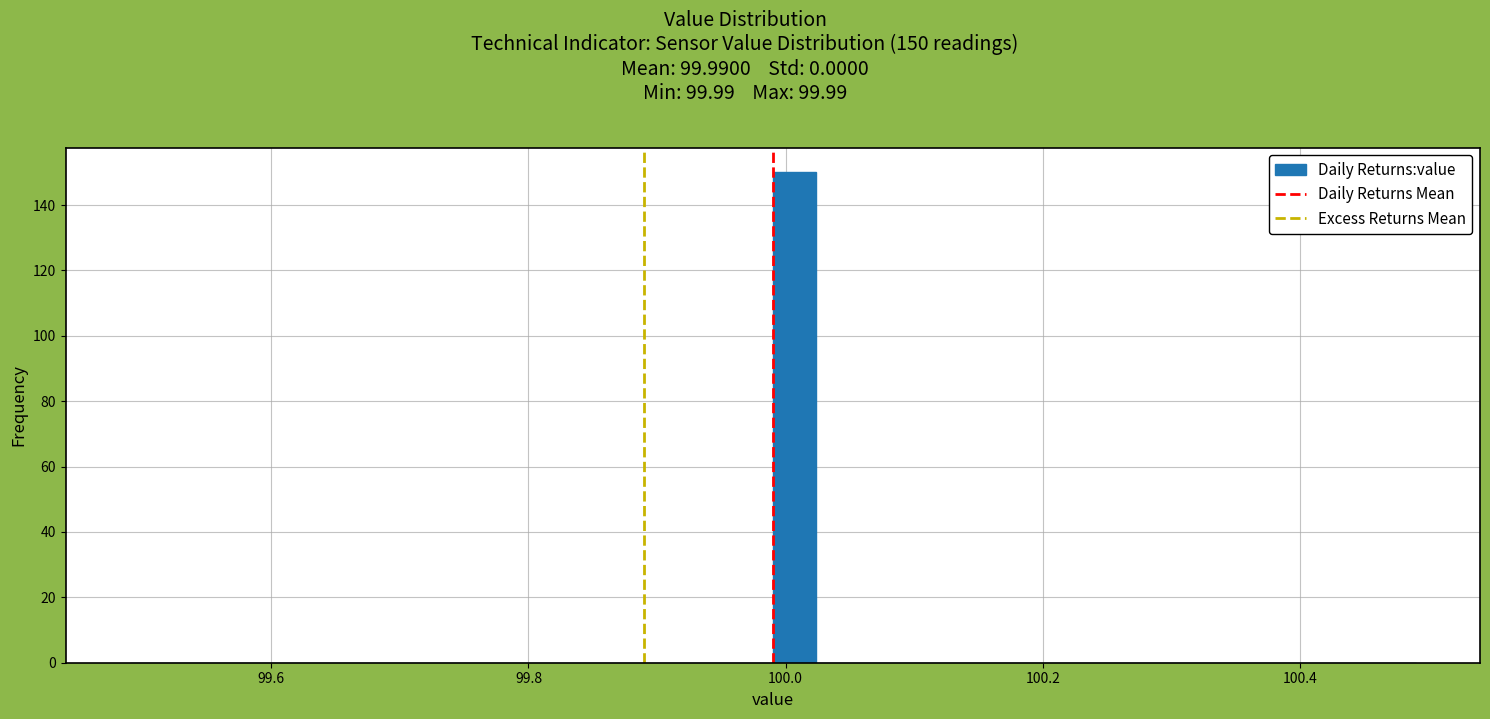

Around what value on the x-axis is the tallest bar? Give the approximate position of its centre, as read against the axis.

100.00